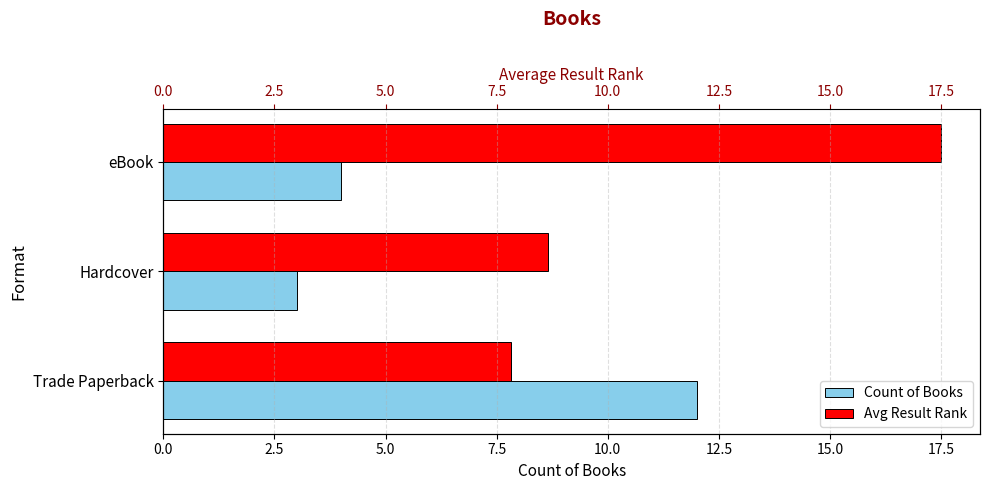

How many bars are there in total?

6